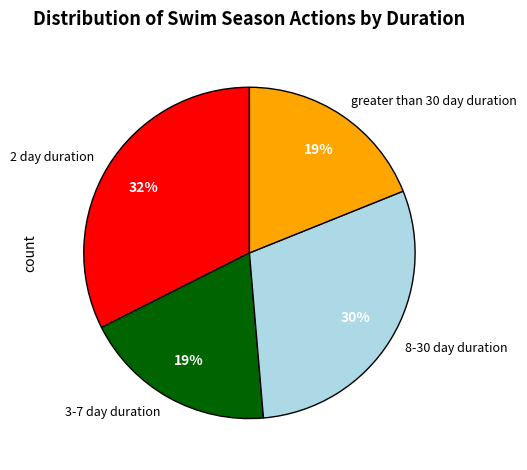

Is there a majority slice in this chart?

No